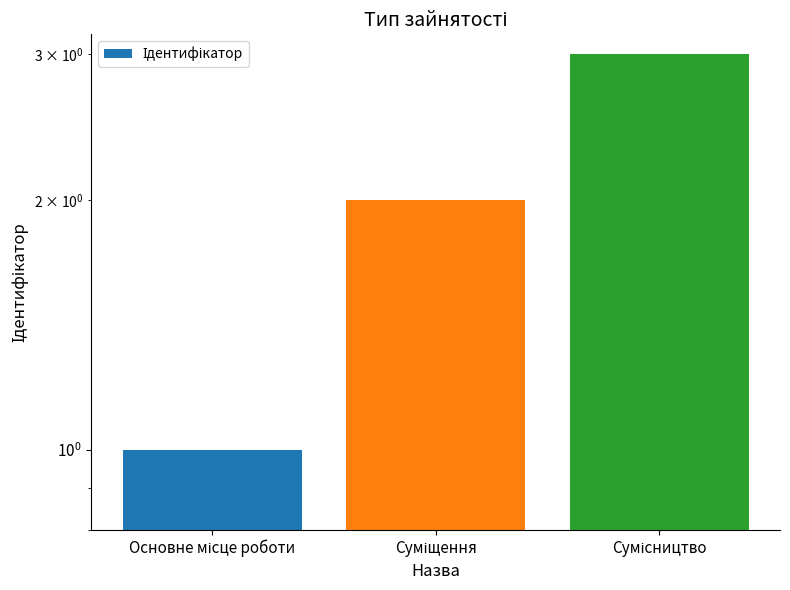

What is the difference between the values at Основне місце роботи and Сумісництво?

2